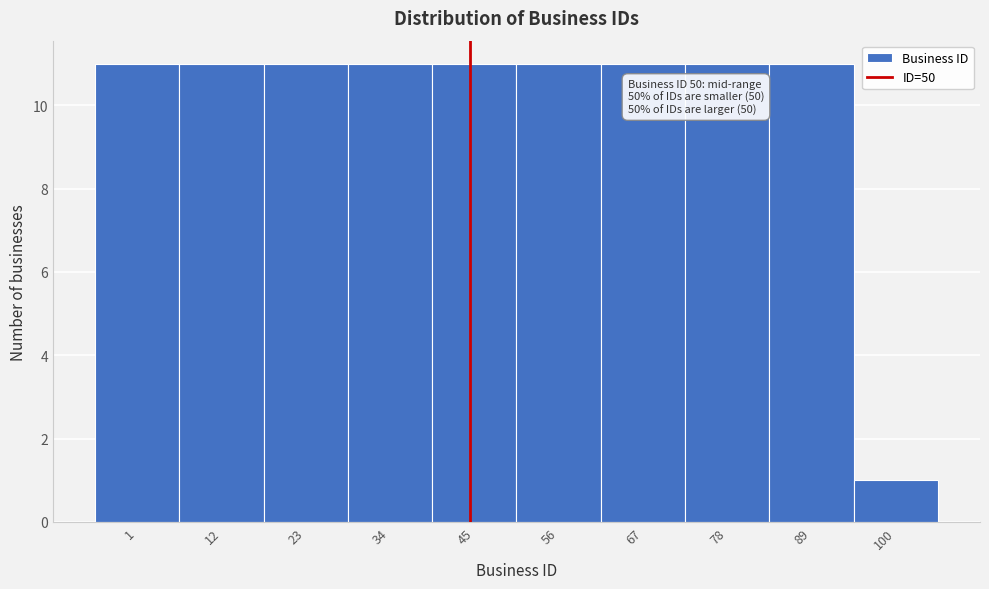

Reading left to right, what are all the values shown in this chart?

1=11	12=11	23=11	34=11	45=11	56=11	67=11	78=11	89=11	100=1